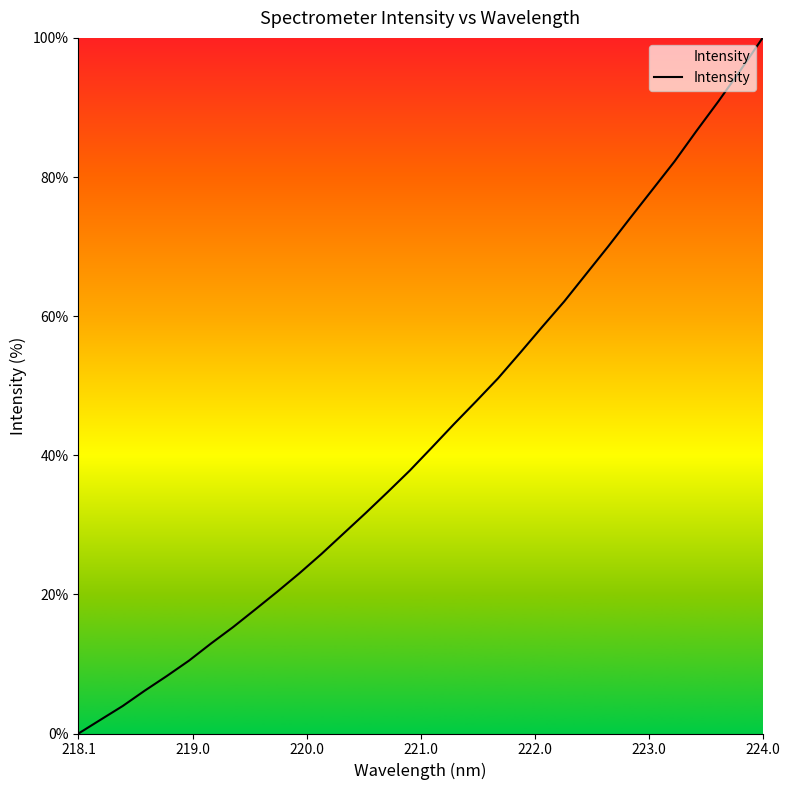

What is the difference between the maximum and minimum values?

100.0